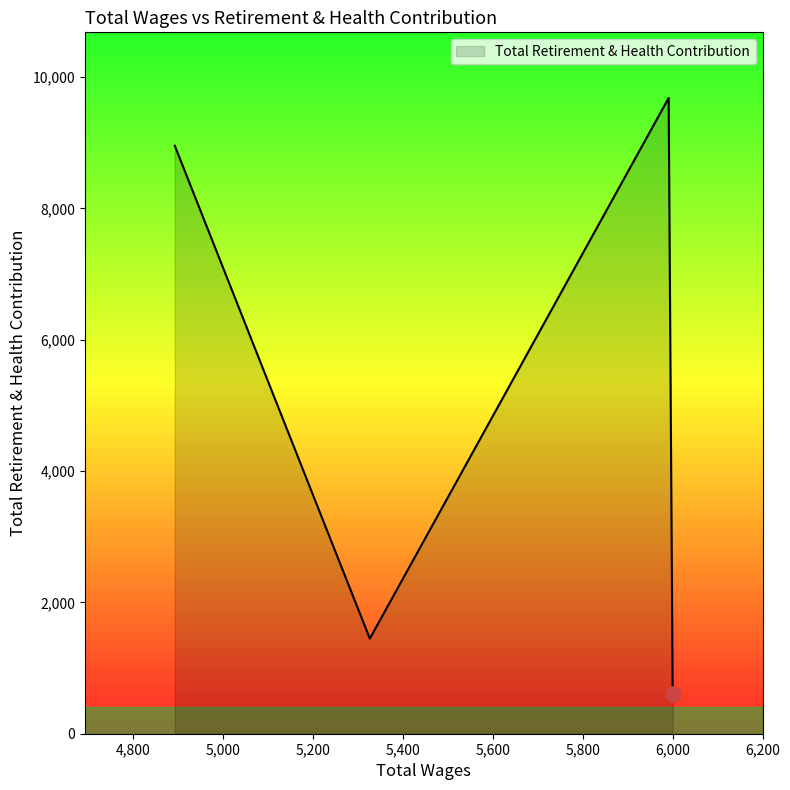

Approximately how many times larger is the value at 6000.0 compared to 5991.0?

0.1